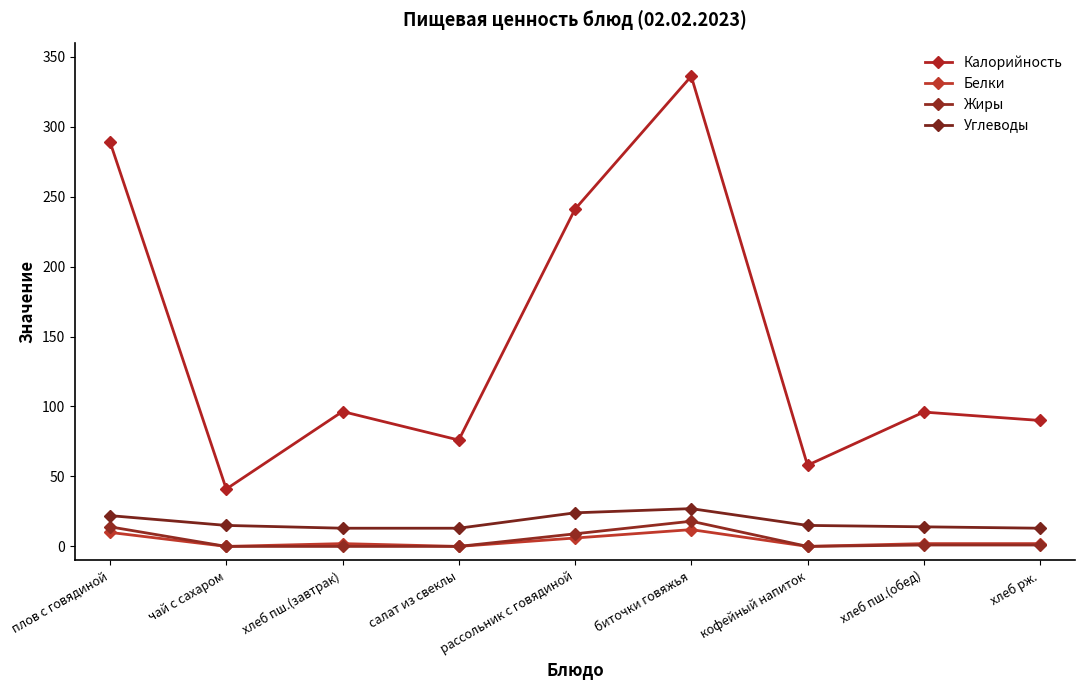

Does the chart display data point markers on the line(s)?

Yes